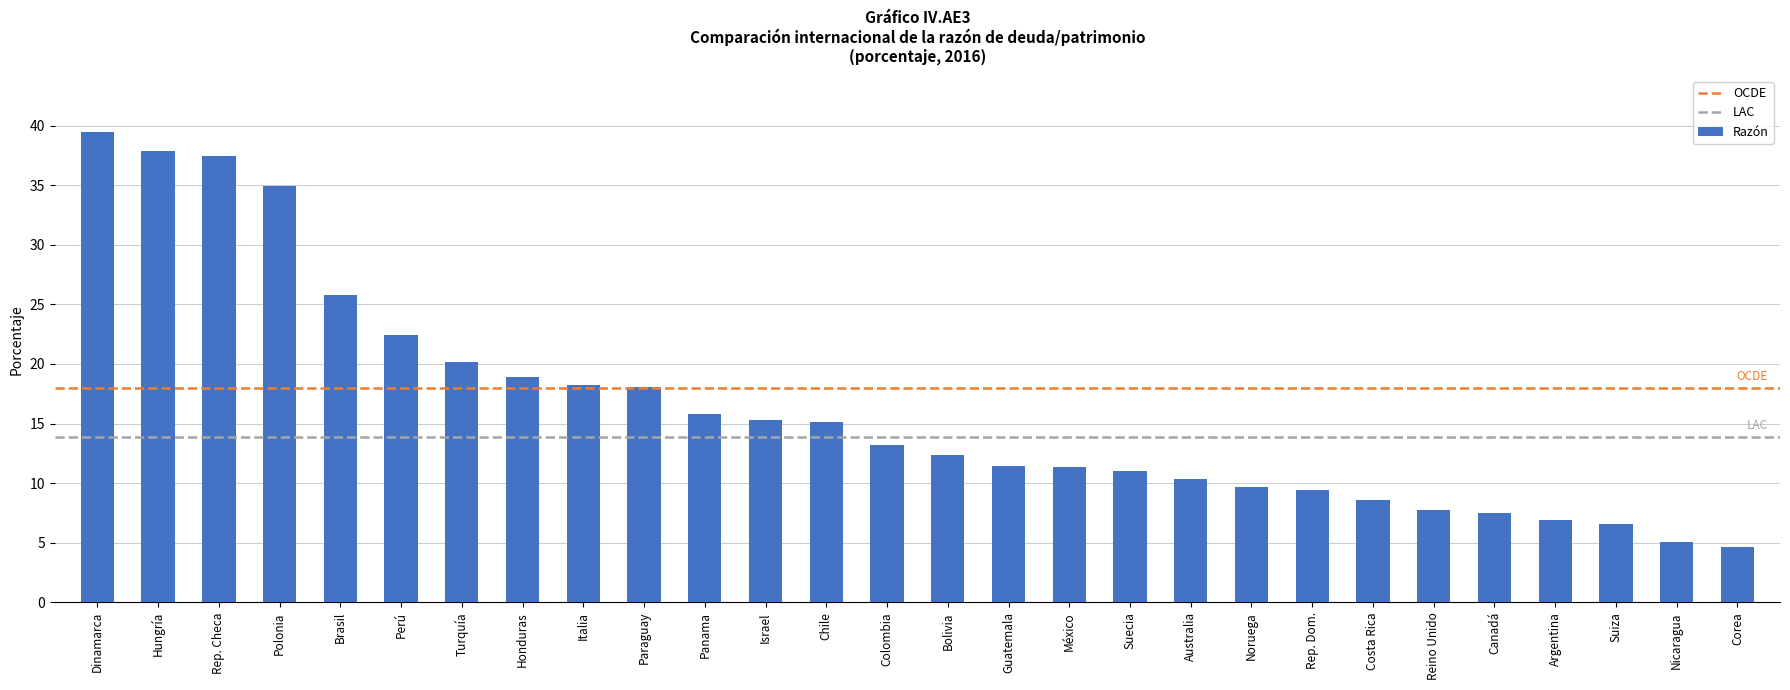

What is the greatest value displayed?

39.4